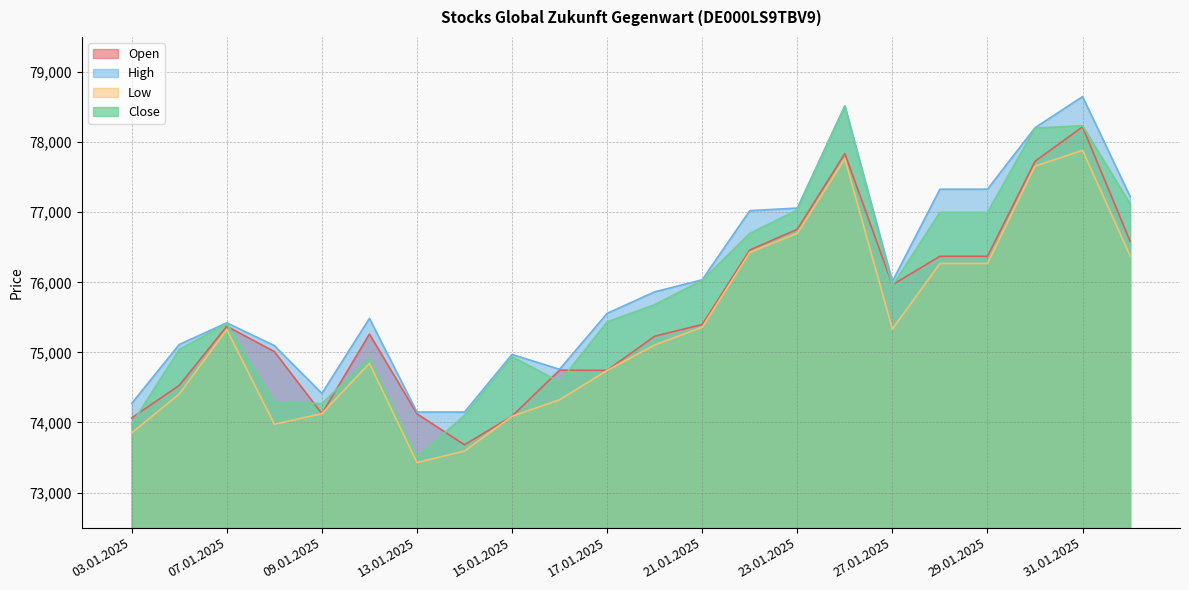

Reading left to right, transcribe all the data shown in this chart.

Open: 03.01.2025=74066	06.01.2025=74529	07.01.2025=75373	08.01.2025=75012	09.01.2025=74126	10.01.2025=75261	13.01.2025=74124	14.01.2025=73682	15.01.2025=74091	16.01.2025=74747	17.01.2025=74744	20.01.2025=75231	21.01.2025=75398	22.01.2025=76461	23.01.2025=76756	24.01.2025=77836	27.01.2025=75964	28.01.2025=76371	29.01.2025=76371	30.01.2025=77726	31.01.2025=78218	03.02.2025=76586
High: 03.01.2025=74273	06.01.2025=75113	07.01.2025=75422	08.01.2025=75097	09.01.2025=74415	10.01.2025=75485	13.01.2025=74149	14.01.2025=74149	15.01.2025=74971	16.01.2025=74759	17.01.2025=75557	20.01.2025=75864	21.01.2025=76036	22.01.2025=77022	23.01.2025=77059	24.01.2025=78518	27.01.2025=76014	28.01.2025=77328	29.01.2025=77328	30.01.2025=78205	31.01.2025=78649	03.02.2025=77225
Low: 03.01.2025=73852	06.01.2025=74406	07.01.2025=75326	08.01.2025=73975	09.01.2025=74126	10.01.2025=74843	13.01.2025=73429	14.01.2025=73592	15.01.2025=74089	16.01.2025=74324	17.01.2025=74743	20.01.2025=75106	21.01.2025=75360	22.01.2025=76426	23.01.2025=76699	24.01.2025=77762	27.01.2025=75333	28.01.2025=76268	29.01.2025=76268	30.01.2025=77657	31.01.2025=77882	03.02.2025=76378
Close: 03.01.2025=73978	06.01.2025=75042	07.01.2025=75412	08.01.2025=74295	09.01.2025=74270	10.01.2025=74918	13.01.2025=73507	14.01.2025=74101	15.01.2025=74940	16.01.2025=74580	17.01.2025=75435	20.01.2025=75681	21.01.2025=76029	22.01.2025=76697	23.01.2025=77032	24.01.2025=78512	27.01.2025=75950	28.01.2025=76998	29.01.2025=76998	30.01.2025=78200	31.01.2025=78233	03.02.2025=77119